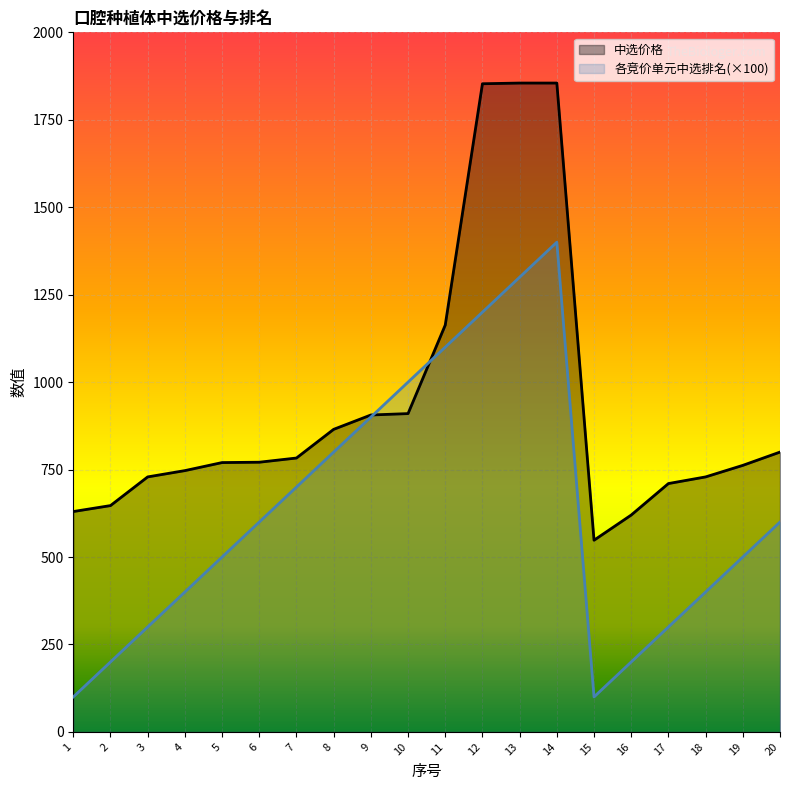

Between 3 and 15, which series saw the biggest shift?

各竞价单元中选排名(×100)